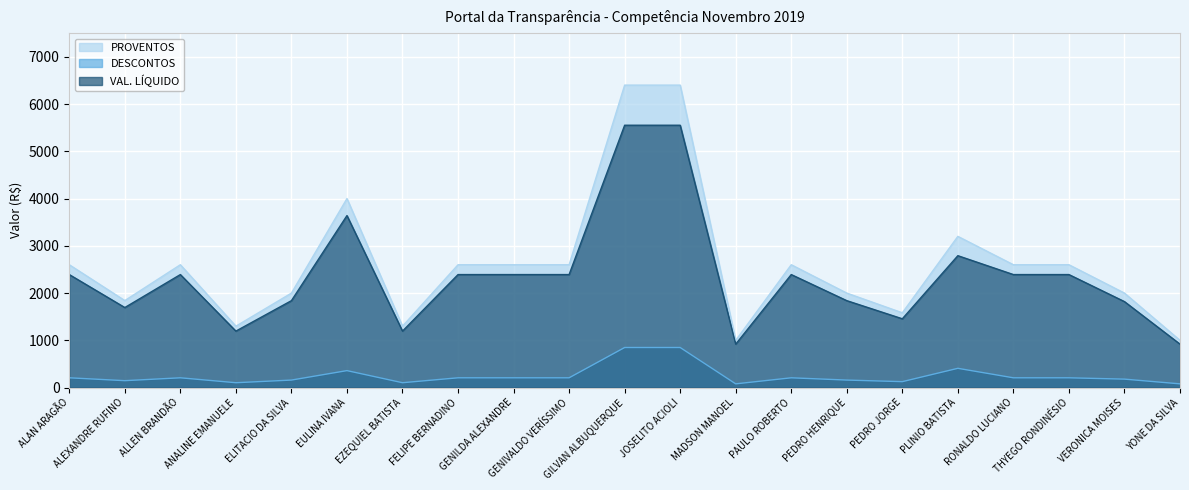

What is the sum of all PROVENTOS values?

54825.0